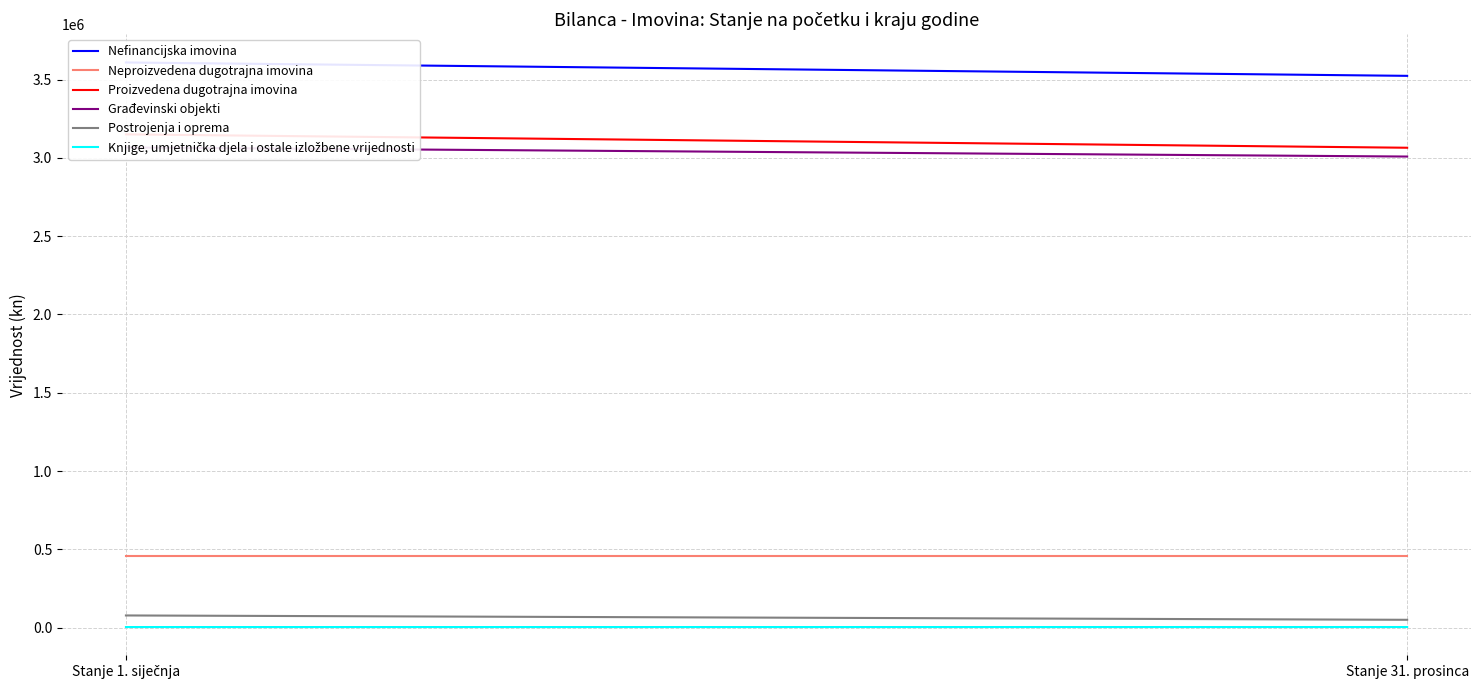

Which has a higher value, Stanje 1. siječnja or Stanje 31. prosinca?

Stanje 1. siječnja